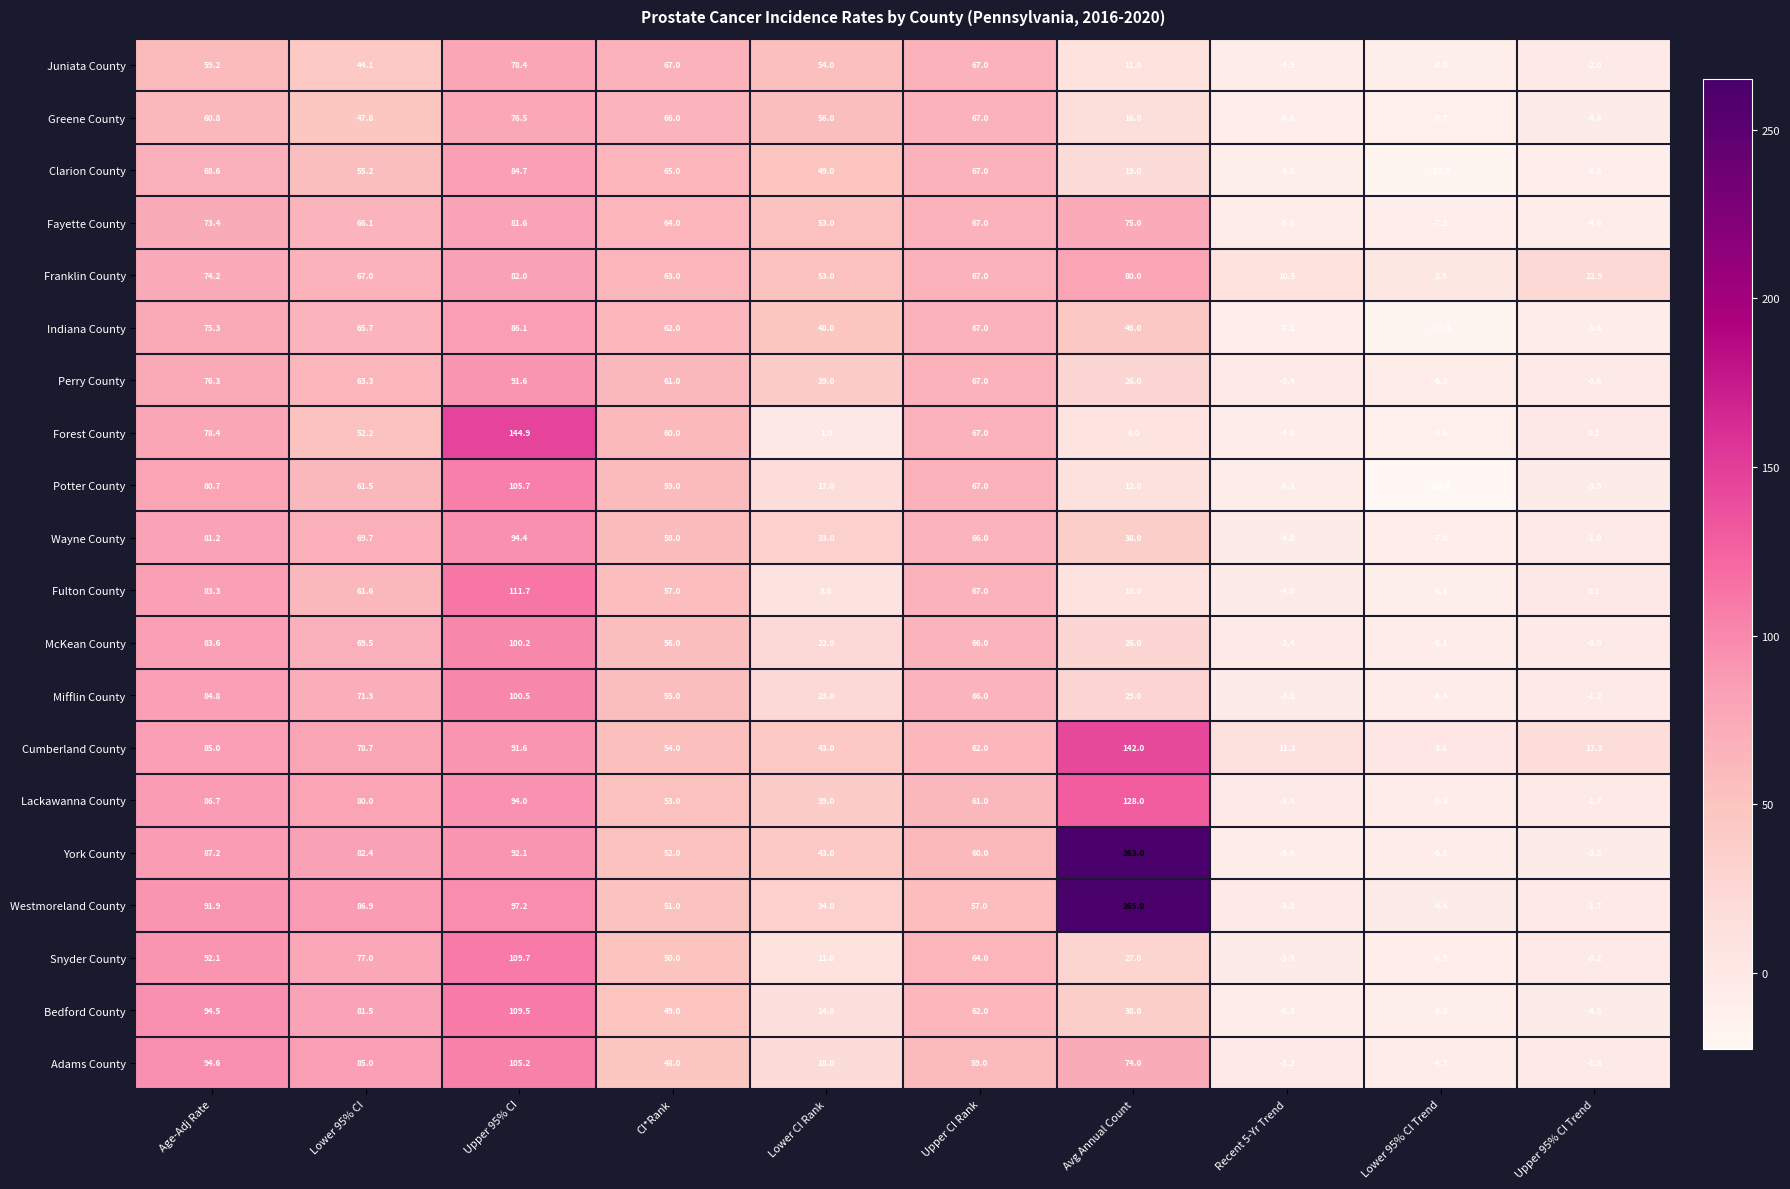

How many data points in Juniata County are less than 54?

5